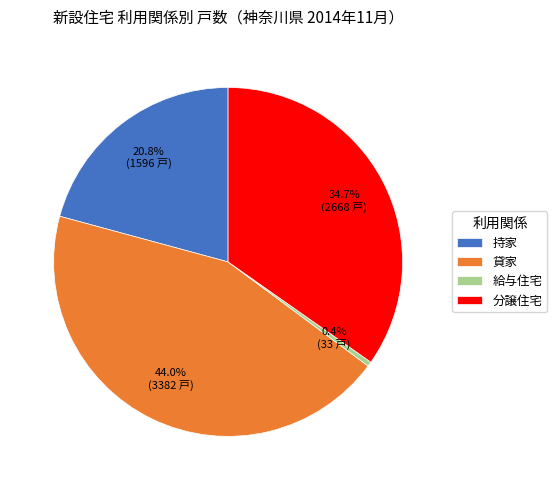

To the nearest percent, what is the difference between the 給与住宅 and 持家 slice percentages?

20%